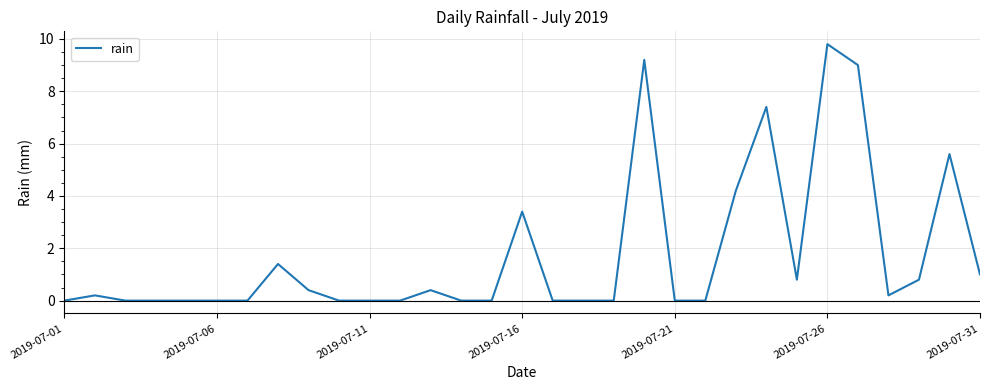

What is the maximum value shown in the chart?

9.8